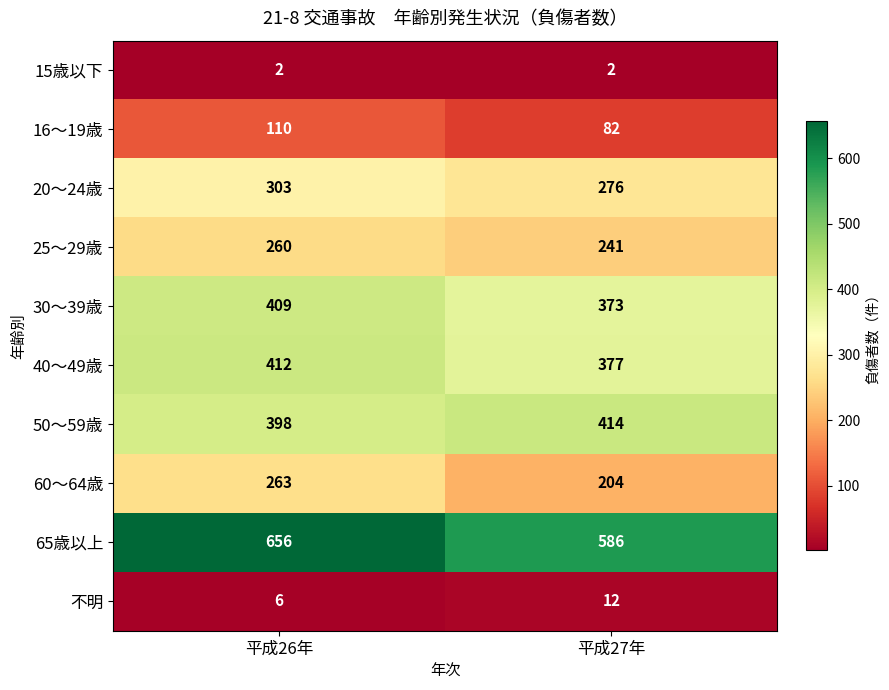

At which label does 30～39歳 reach its minimum?

平成27年